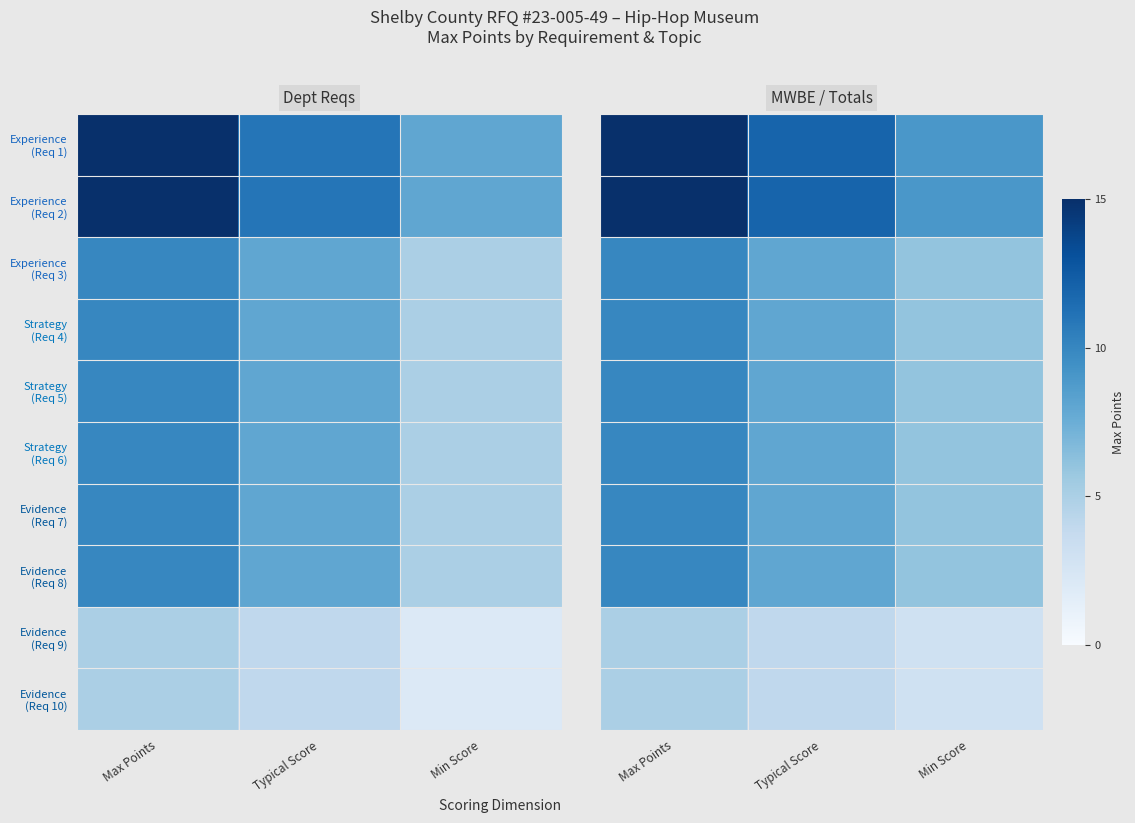

Count the number of data series in this chart.

10